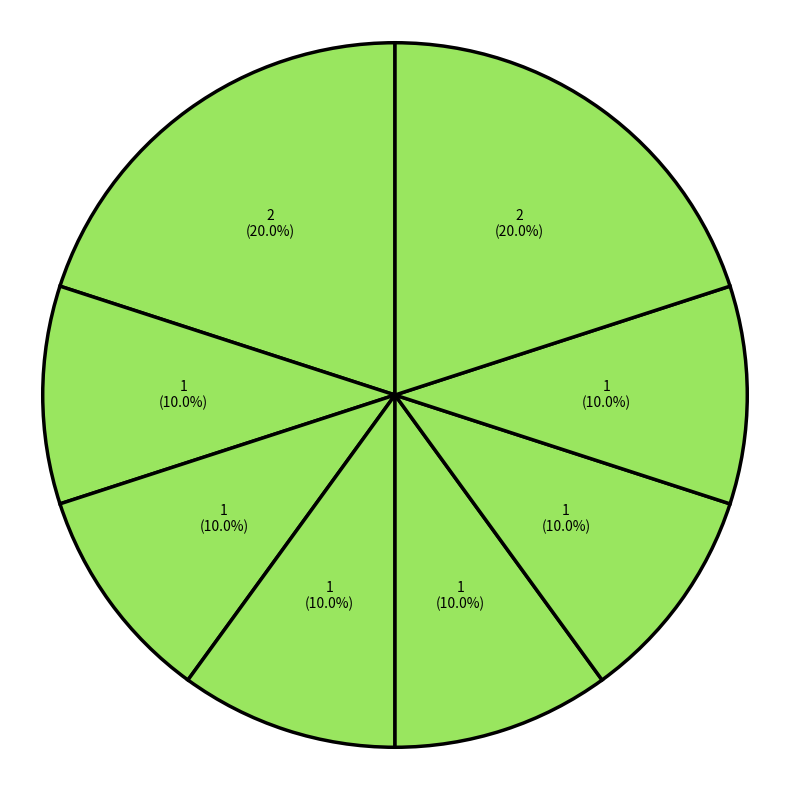

Is there any slice that represents more than half of the pie?

No